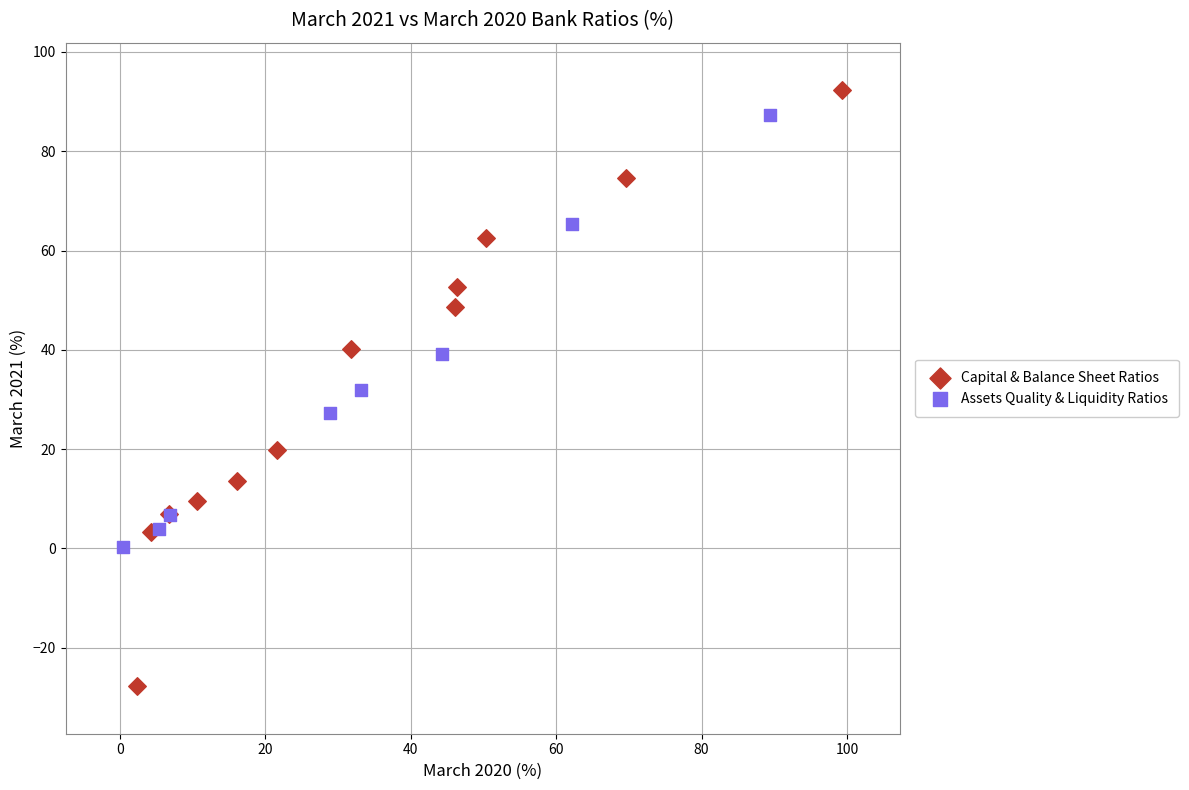

Which series reaches the minimum Y coordinate?

Capital & Balance Sheet Ratios